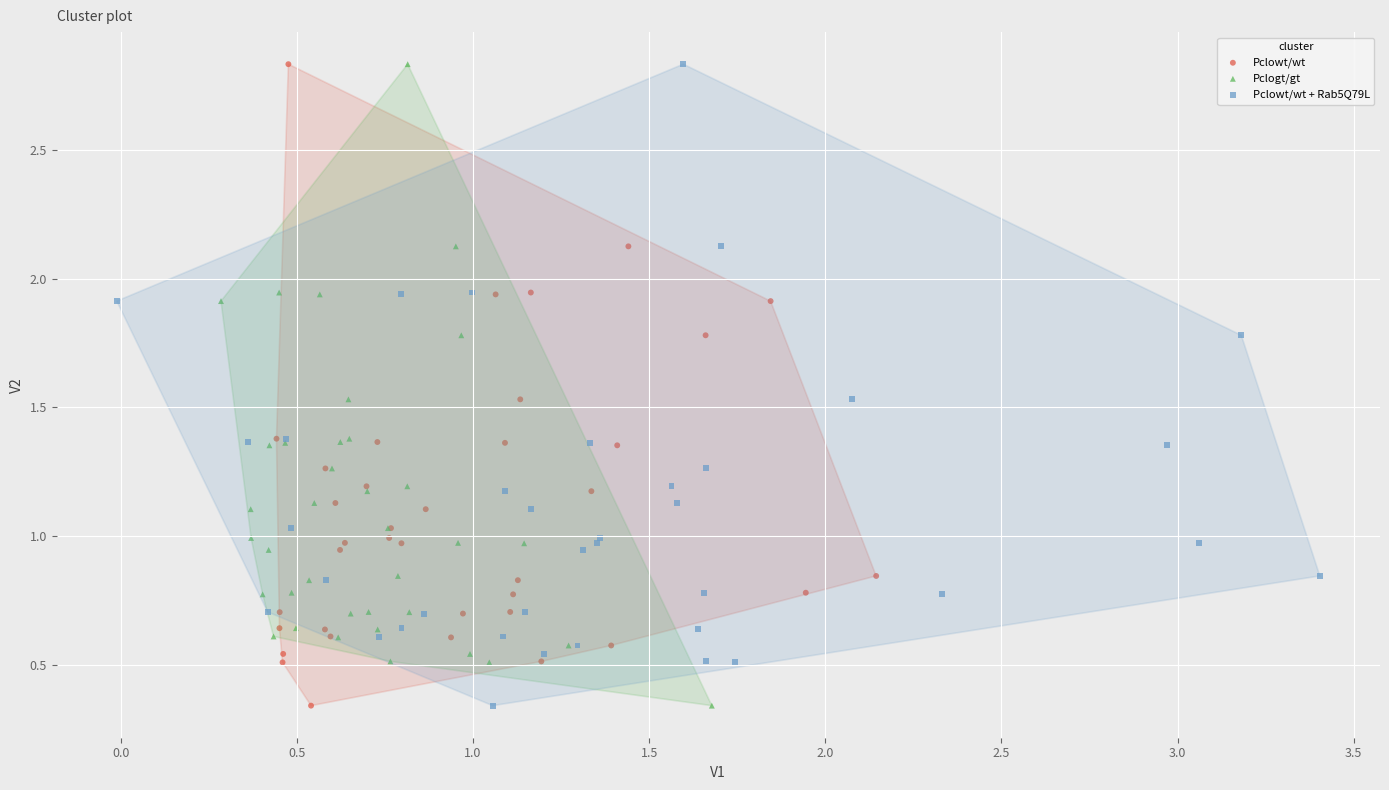

What are all the series names shown in the legend?

Pclowt/wt, Pclogt/gt, Pclowt/wt + Rab5Q79L